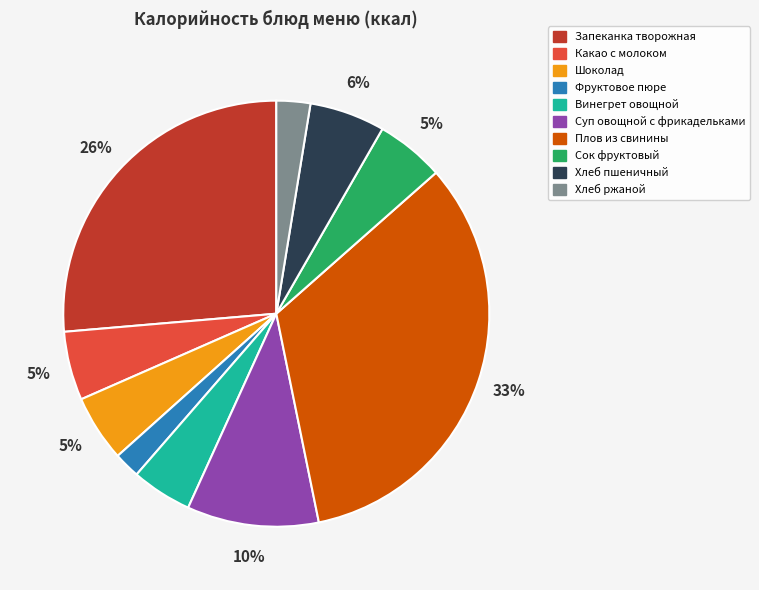

Do Сок фруктовый and Какао с молоком together represent more than half of the pie?

No